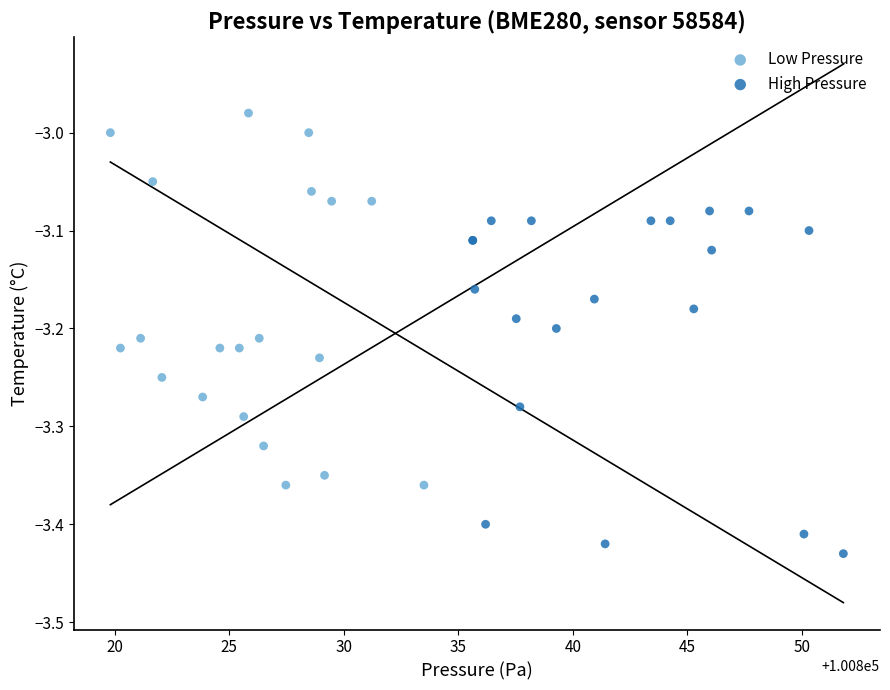

Which series has the widest spread of Y values?

Low Pressure